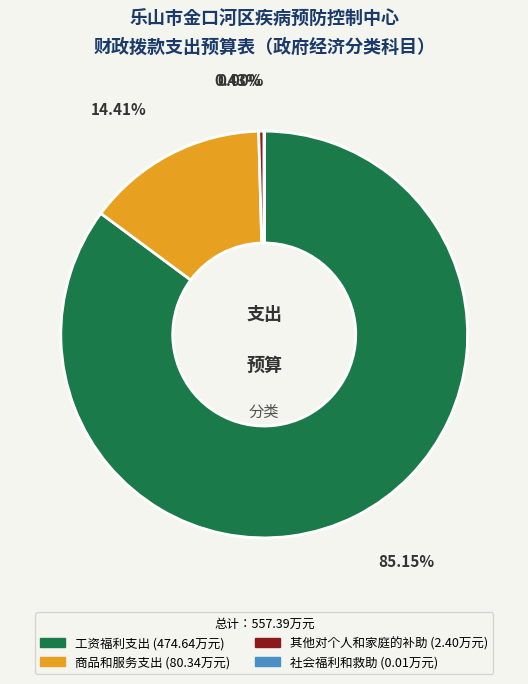

What is the majority slice?

工资福利支出